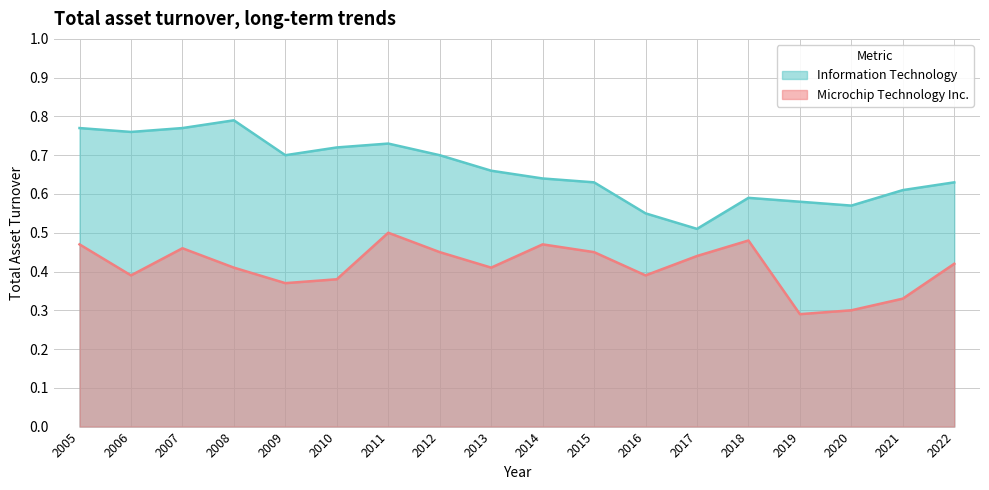

What is the maximum value for Information Technology?

0.8